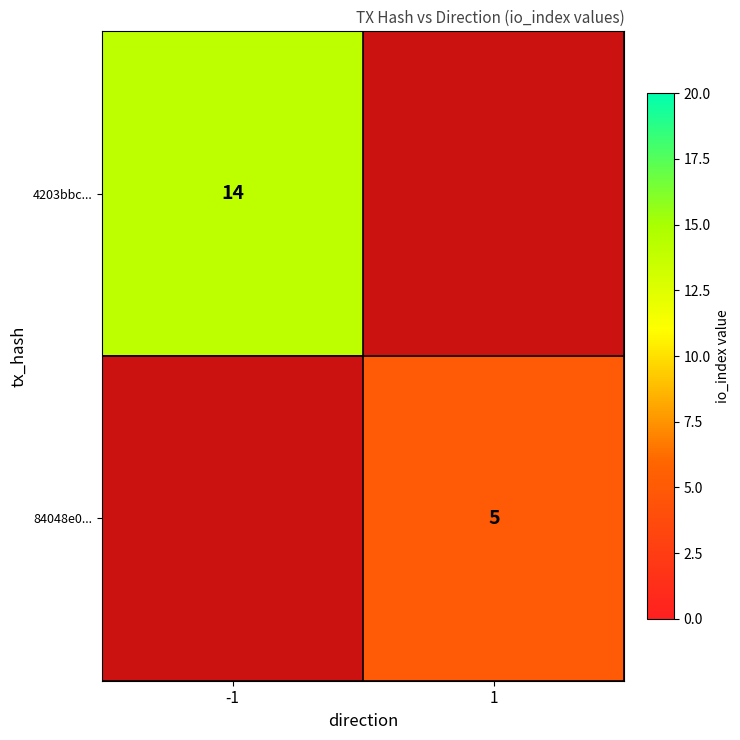

The value of 84048e0... at 1 is 3. True or false?

False